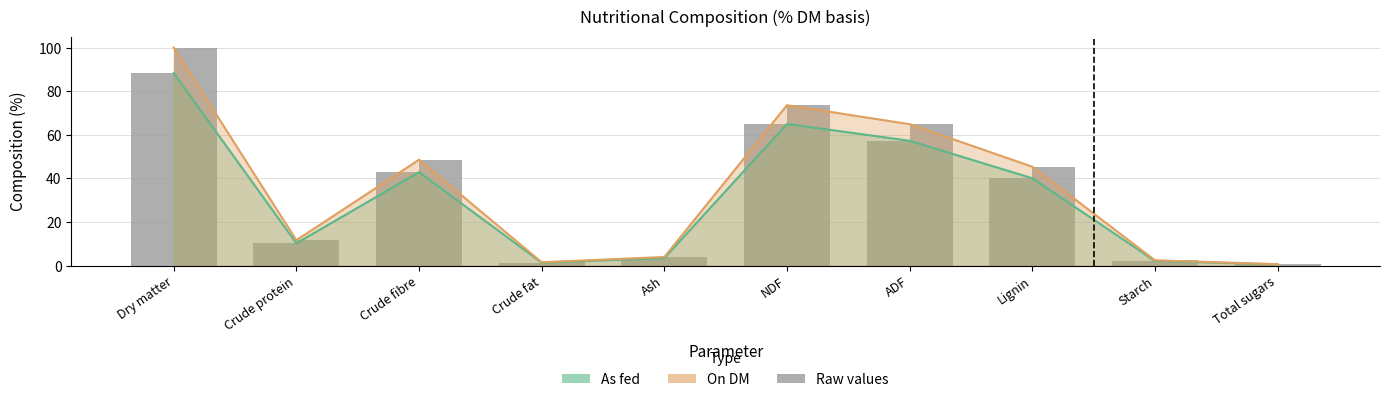

Which label corresponds to the smallest value in the chart?

Total sugars